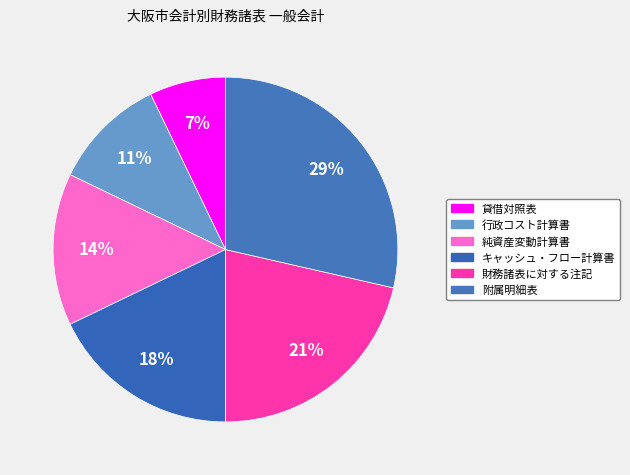

Which category has the smallest portion of the pie?

貸借対照表